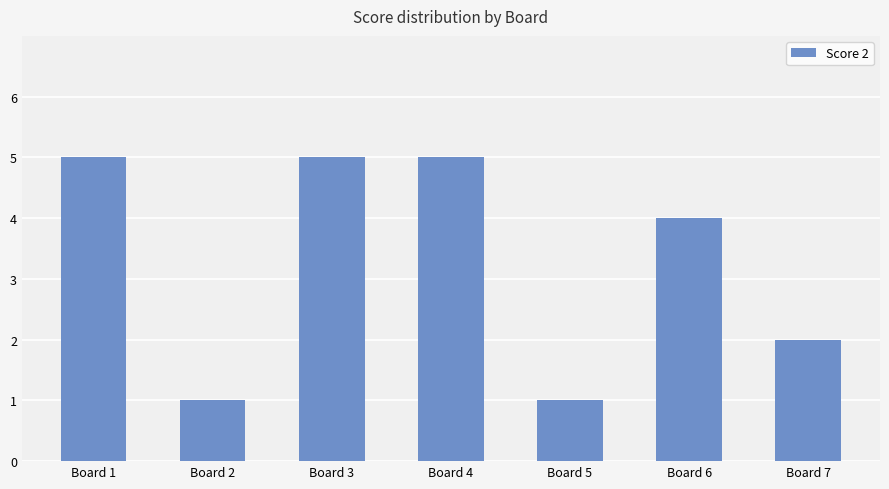

How many bars are there in total?

7